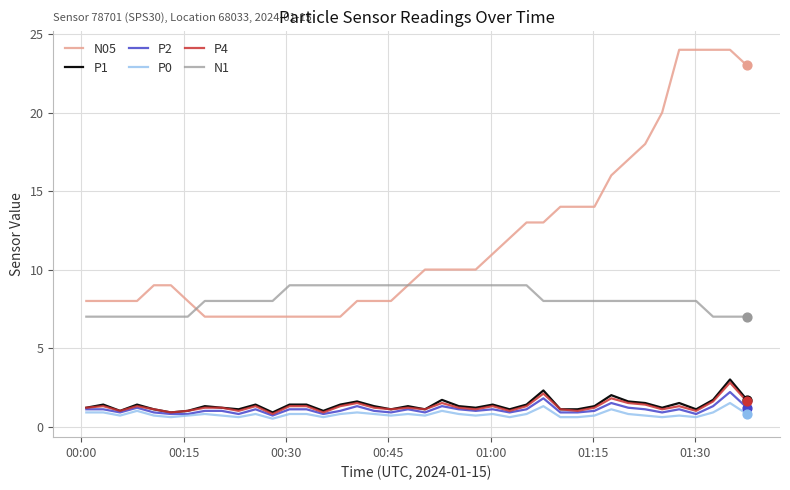

At how many categories does at least one series exceed 7?

40